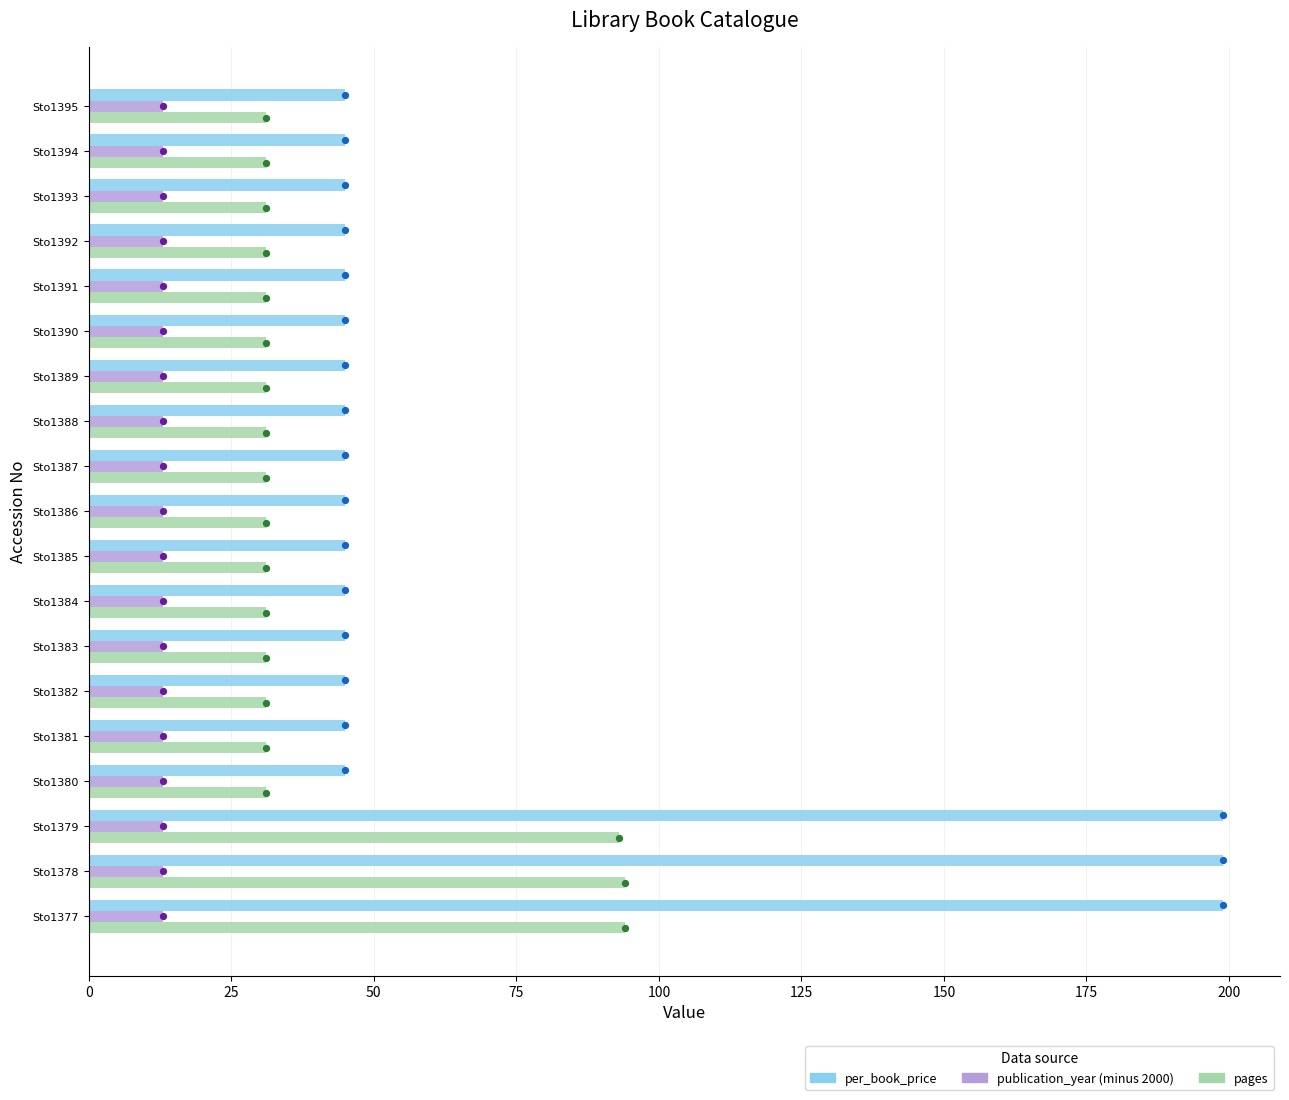

What are all the series names shown in the legend?

per_book_price, publication_year (minus 2000), pages